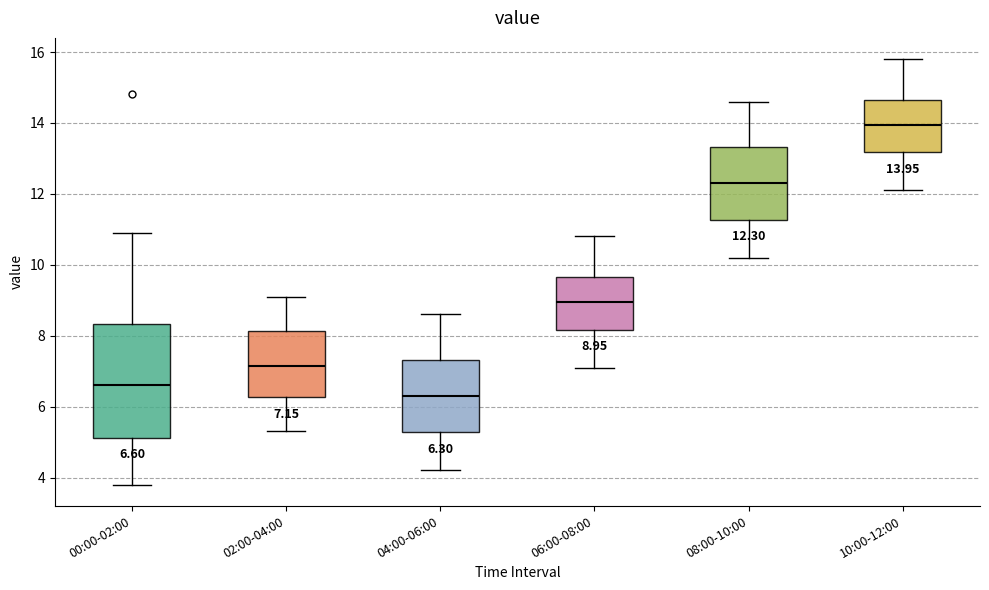

Comparing the boxes themselves (not the whiskers), which one is the tallest?

00:00-02:00